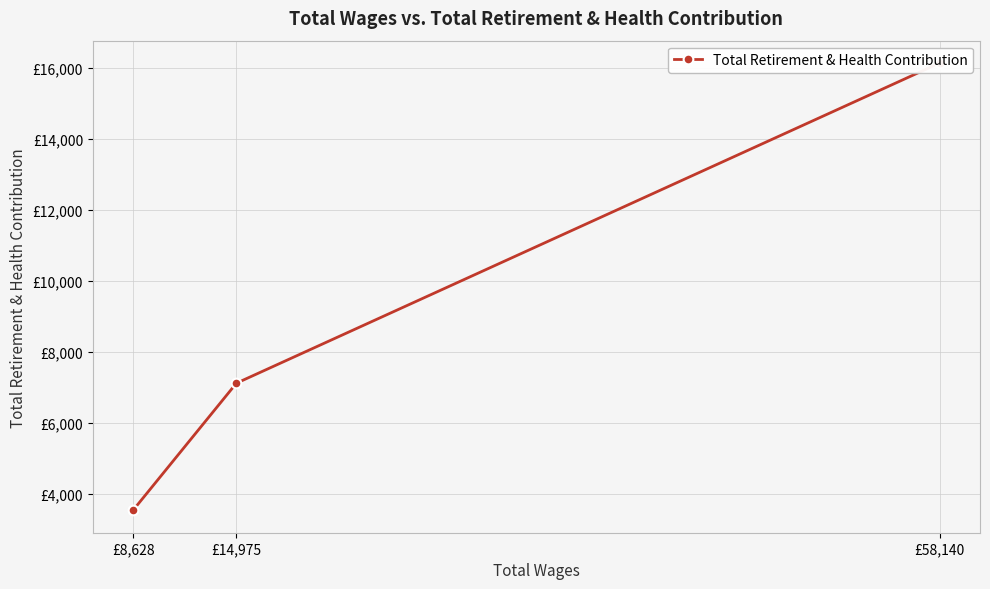

Is this an area chart (filled region under the line)?

No